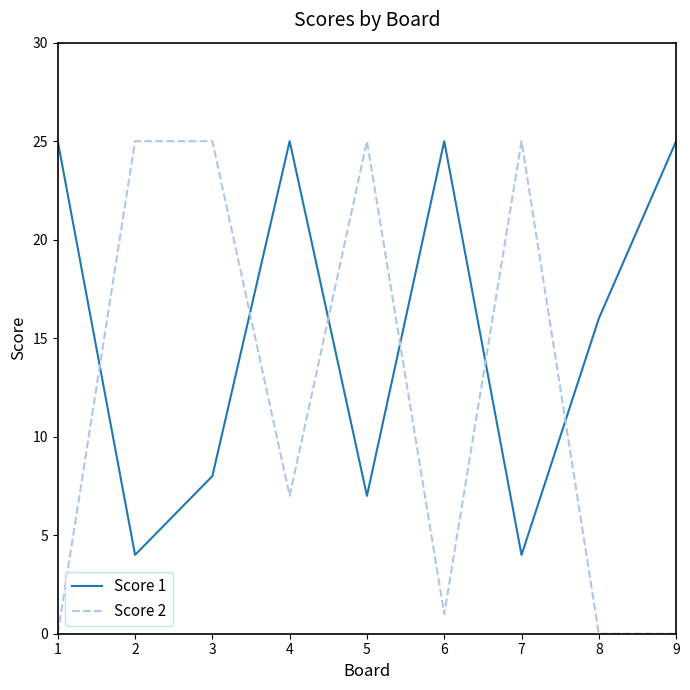

The Score 1 series shows 8 at 3. True or false?

True